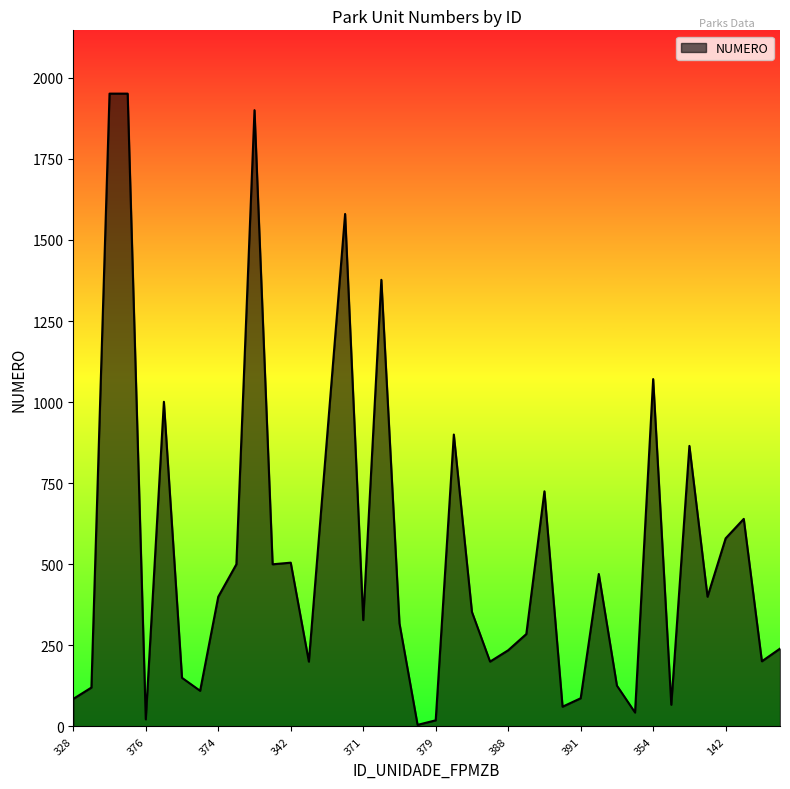

What is the maximum value shown in the chart?

1951